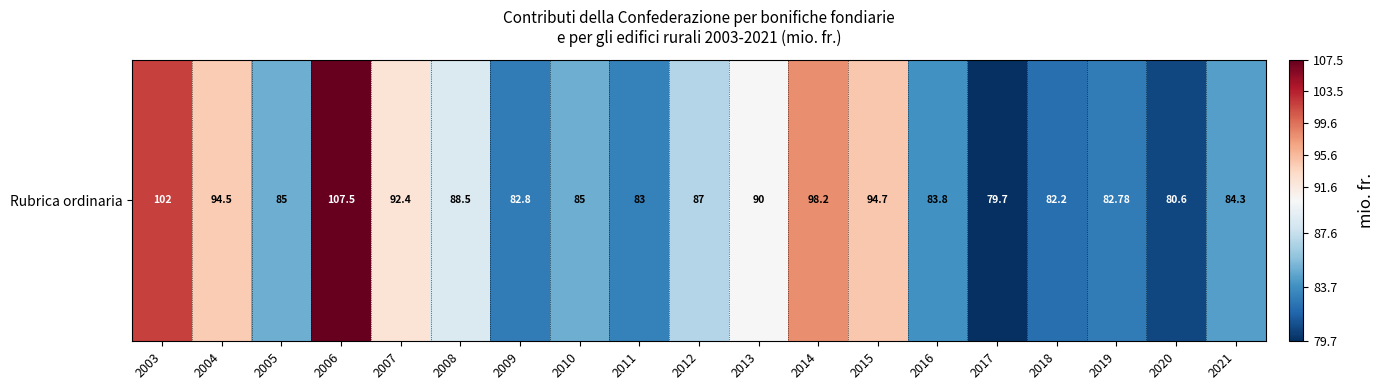

List the labels in order of value, smallest first.

2017, 2020, 2018, 2019, 2009, 2011, 2016, 2021, 2005, 2010, 2012, 2008, 2013, 2007, 2004, 2015, 2014, 2003, 2006